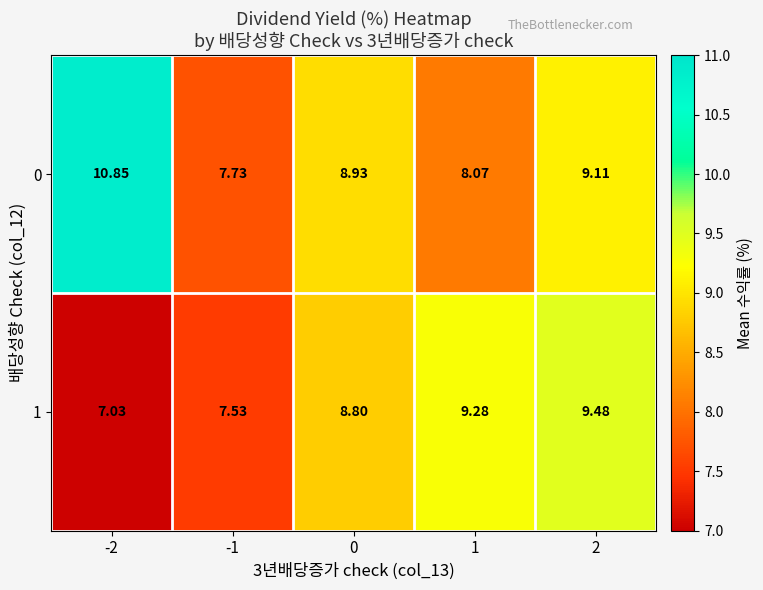

Is the value of 0 at 2 greater than the value of 1 at 0?

Yes